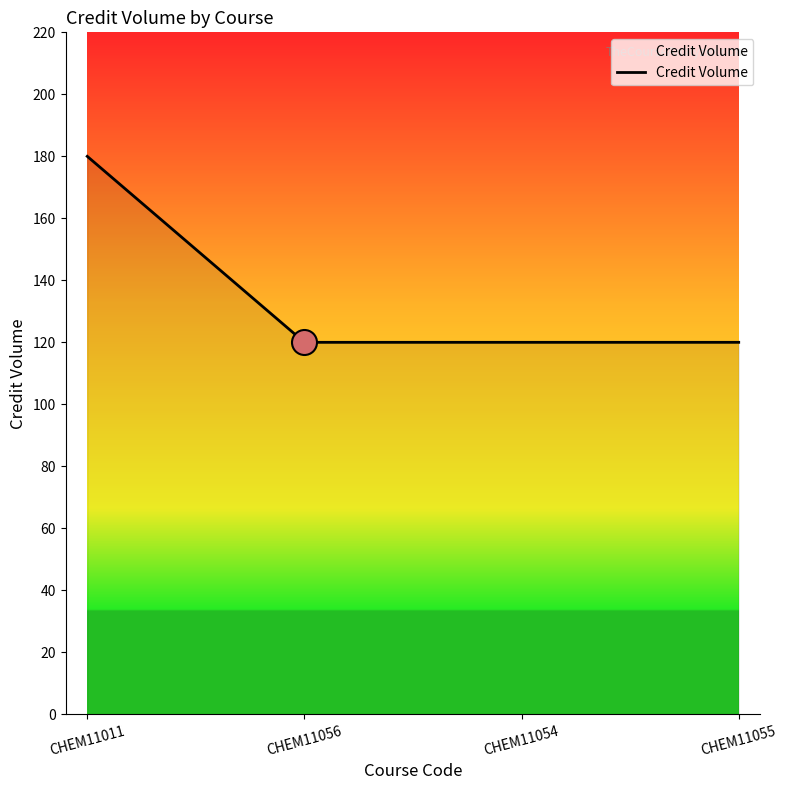

Does the chart display data point markers on the line(s)?

No